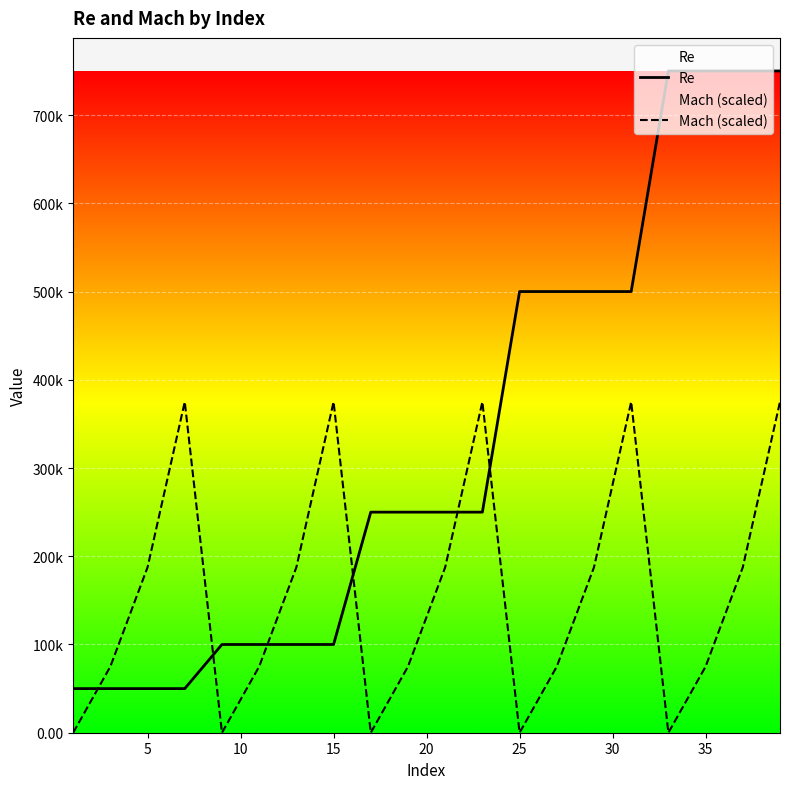

True or false: Re has a value of 405063 at 35.

False